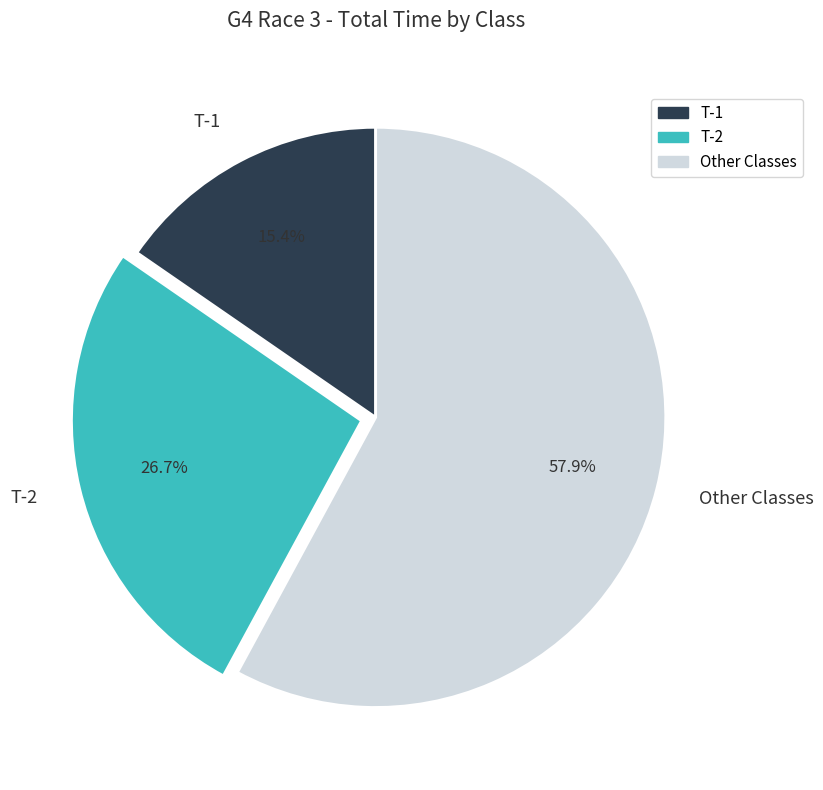

Which slice is the largest?

Other Classes